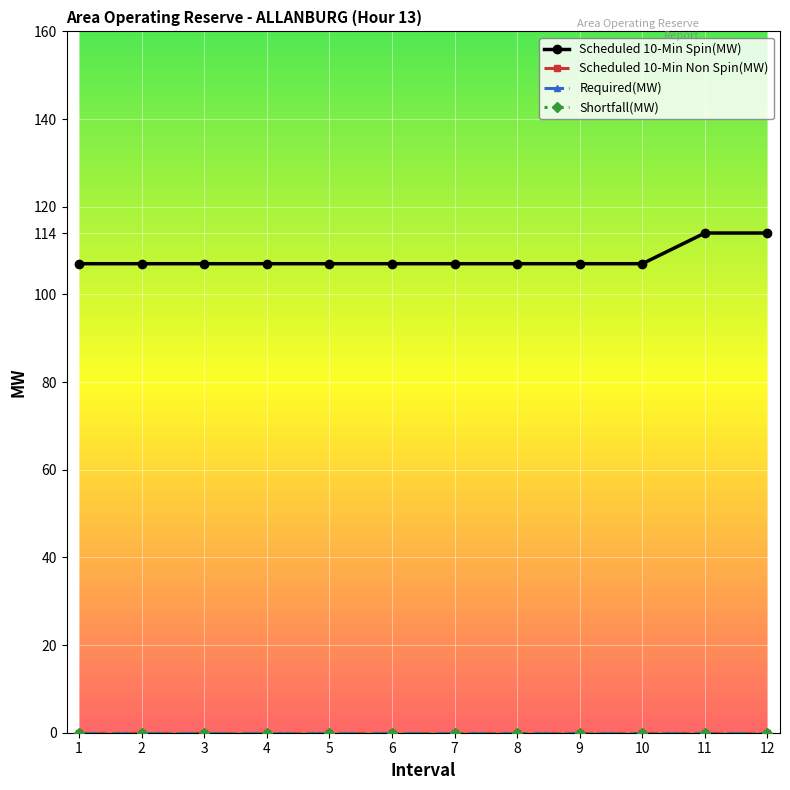

Which series has the widest spread of values?

Scheduled 10-Min Spin(MW)